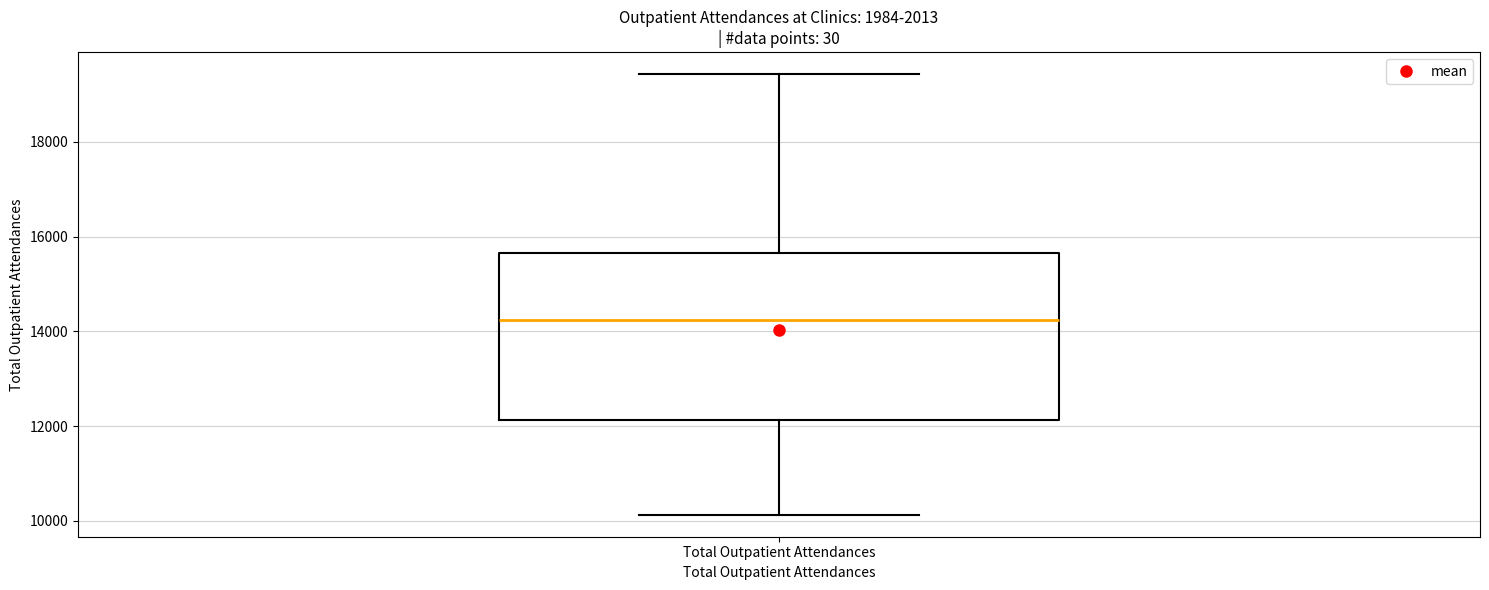

Read this box plot against the y-axis: the position of the median line, the range covered by the box, and the ends of both whiskers. The values are not printed on the chart, so give them approximately, as read against the axis.

median 14200, box 12200 to 15600, whiskers 10200 to 19400